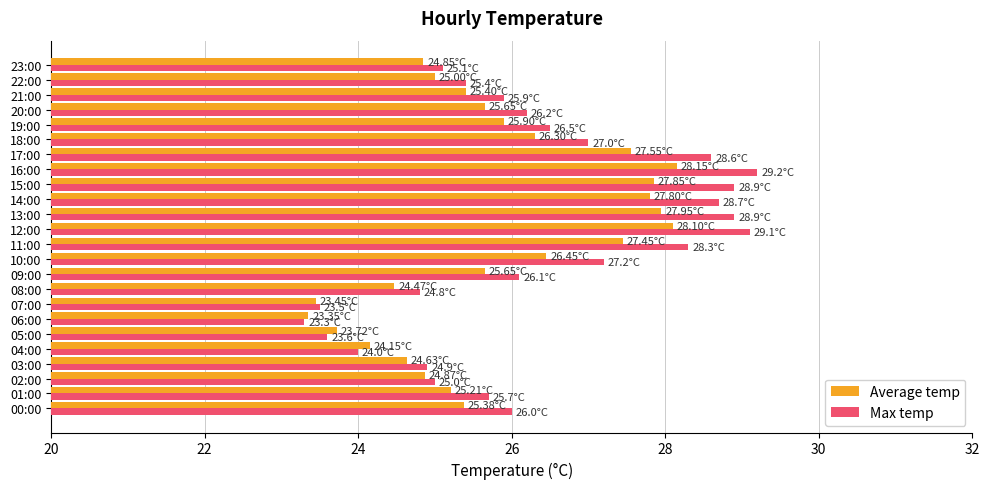

What are all the series names shown in the legend?

Average temp, Max temp